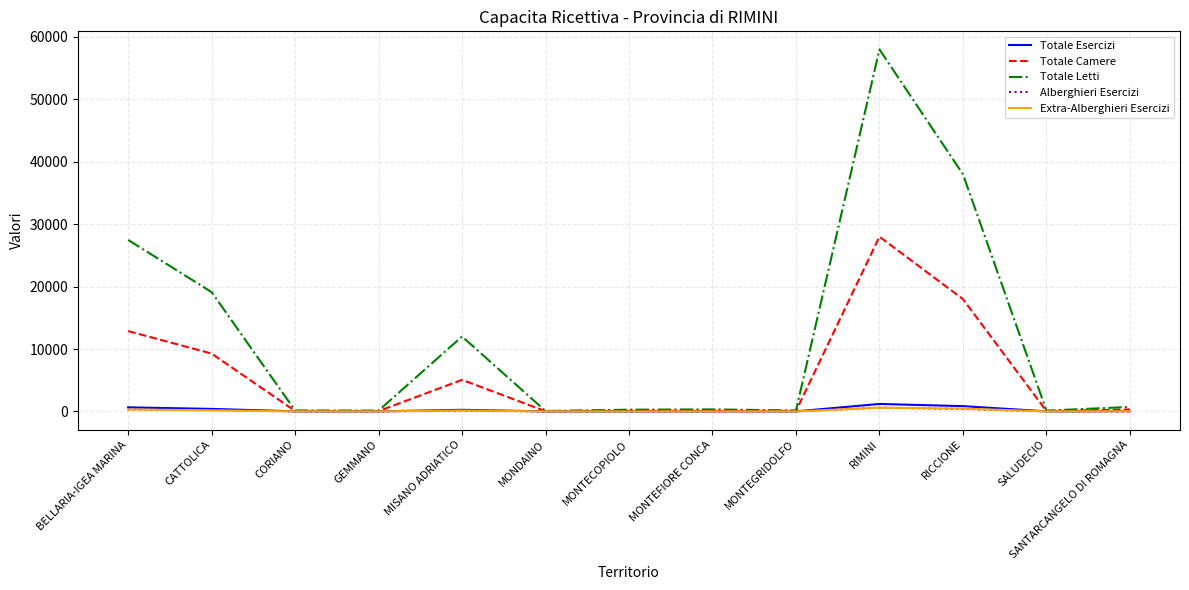

Where do Alberghieri Esercizi and Extra-Alberghieri Esercizi first cross each other?

CATTOLICA and CORIANO